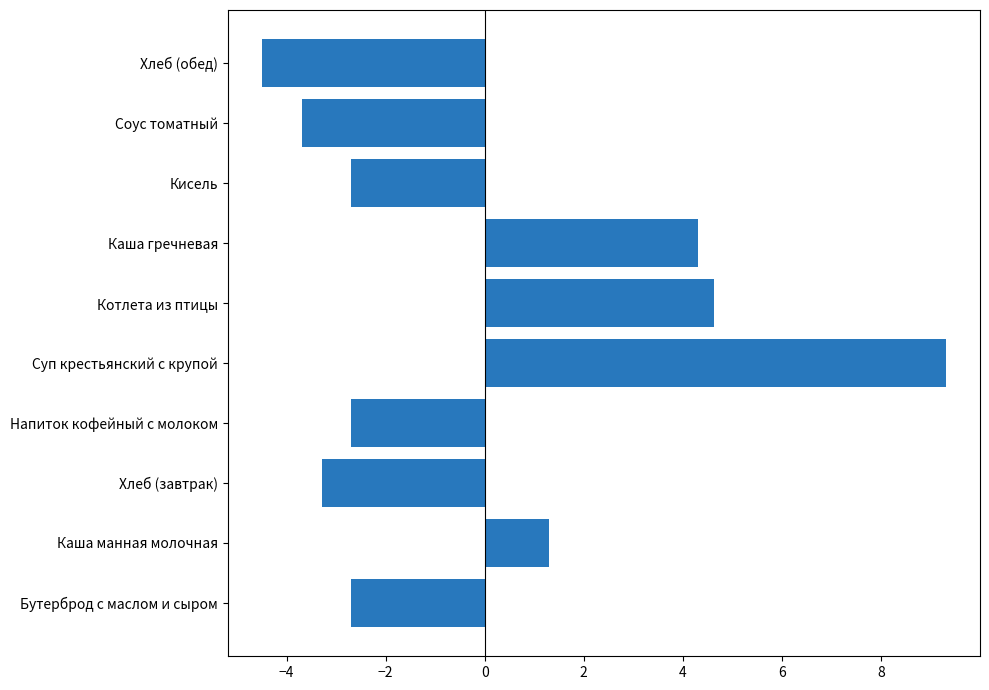

Reading bottom to top, transcribe all the data shown in this chart.

-2.7	1.3	-3.3	-2.7	9.3	4.6	4.3	-2.7	-3.7	-4.5